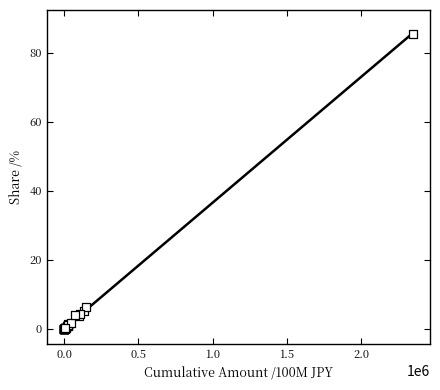

What Y value in the scatter plot is closest to 42?

6.4